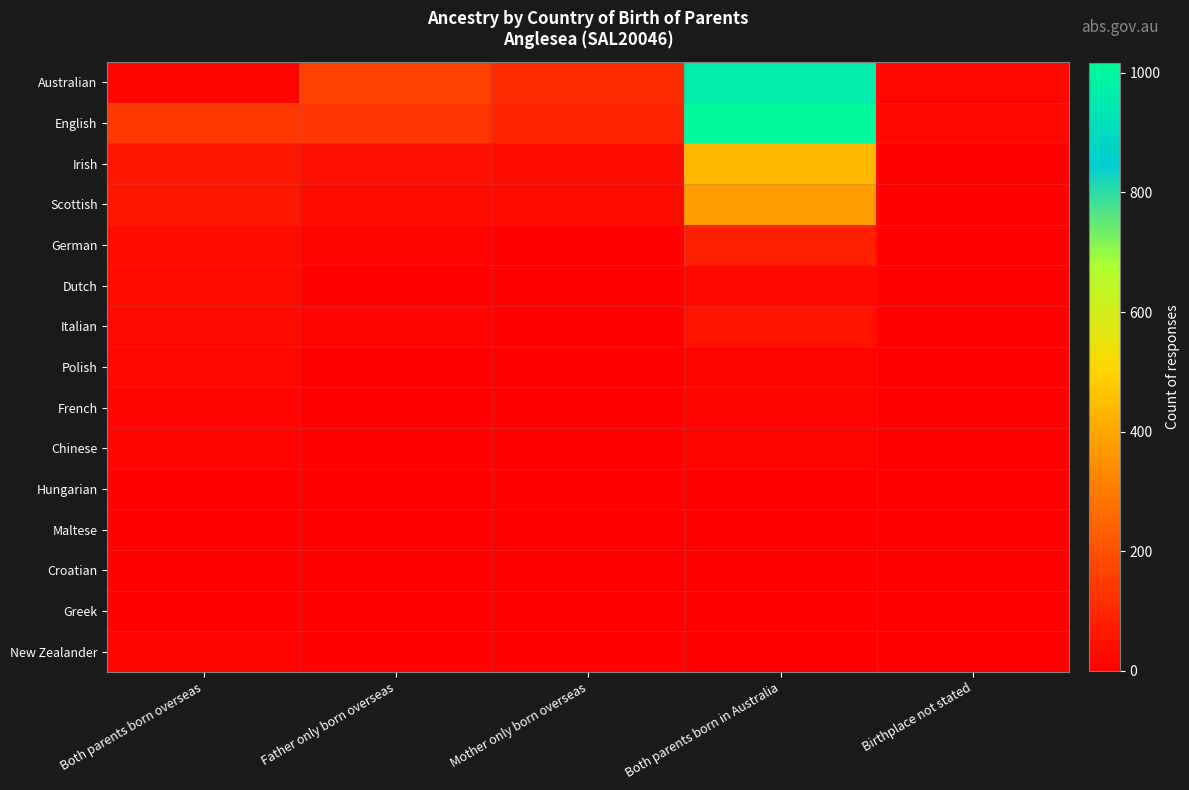

Between Father only born overseas and Both parents born overseas, which is larger?

Father only born overseas